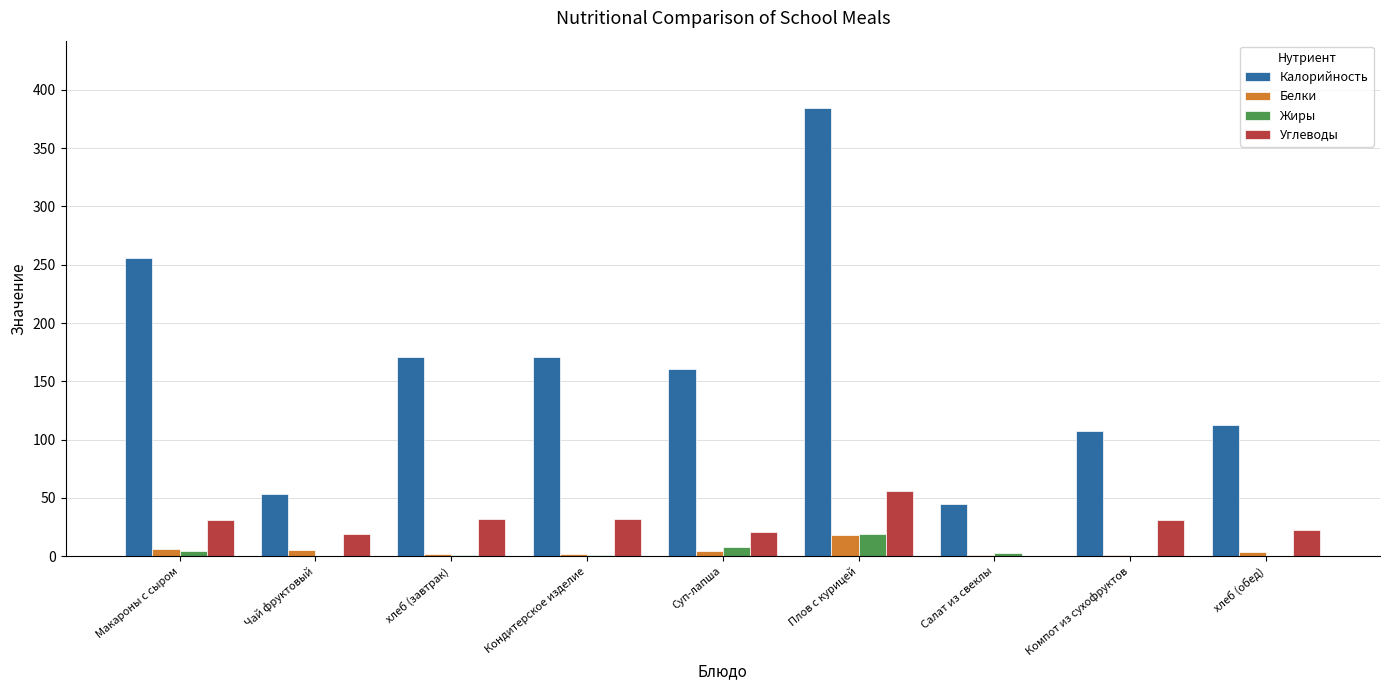

The value of Калорийность at Макароны с сыром is 255.5. True or false?

True